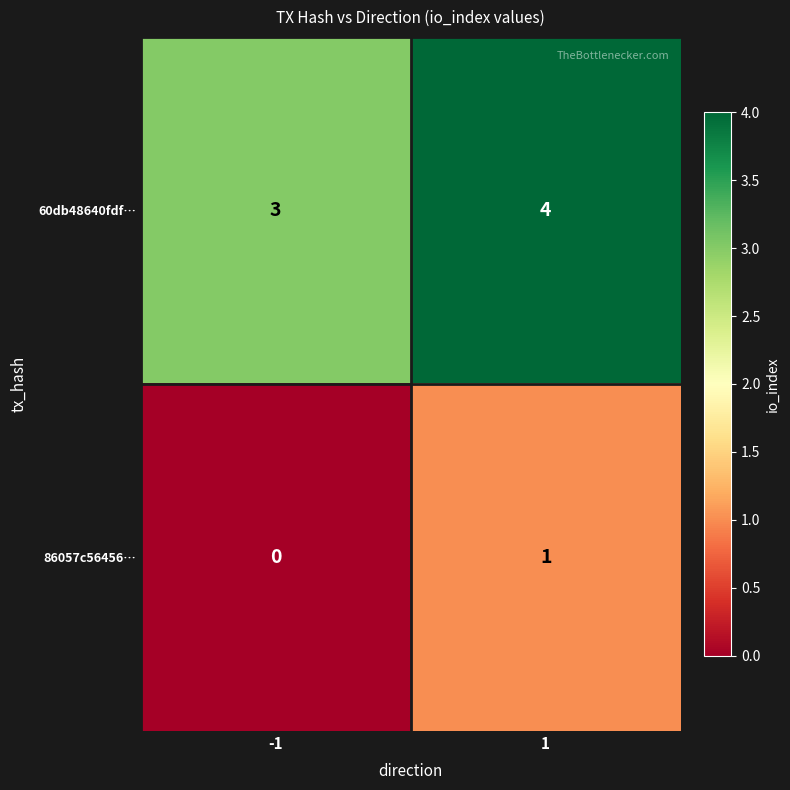

Is it true that 60db48640fdf… equals 3 at -1?

True